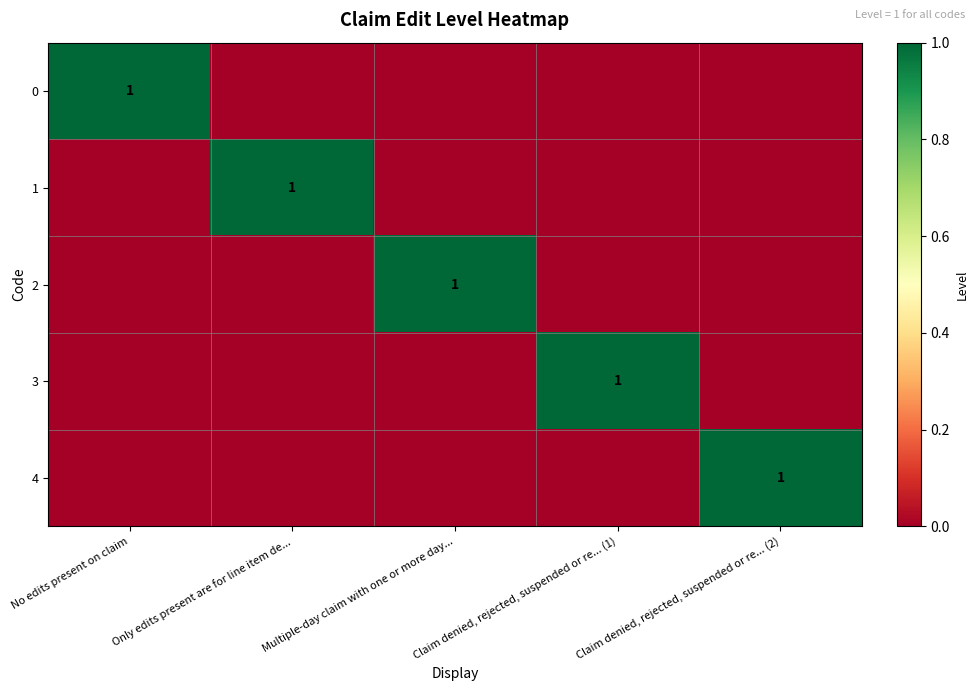

The 3 series shows 1 at Claim denied, rejected, suspended or re... (1). True or false?

True